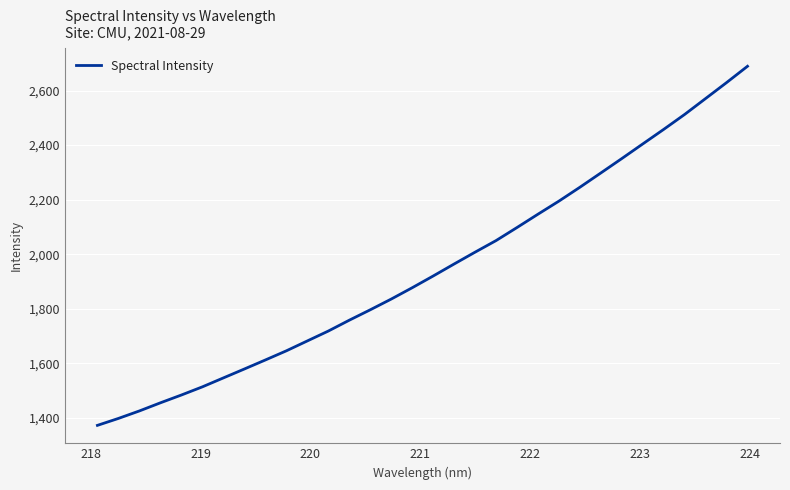

What is the maximum value shown in the chart?

2689.2